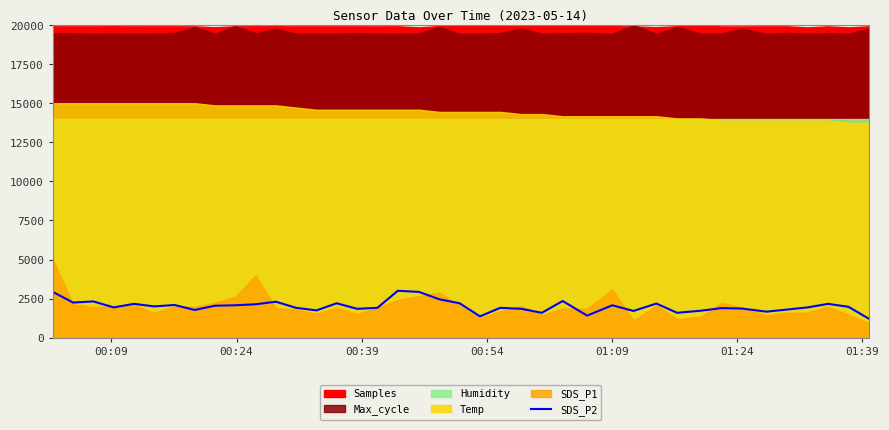

Reading left to right, extract all data points from this chart.

2927.3	2245.5	2318.2	1936.4	2163.6	2000.0	2090.9	1772.7	2045.5	2072.7	2136.4	2300.0	1909.1	1745.5	2200.0	1845.5	1909.1	3000.0	2927.3	2454.5	2200.0	1363.6	1909.1	1845.5	1590.9	2345.5	1409.1	2072.7	1709.1	2181.8	1590.9	1727.3	1890.9	1863.6	1663.6	1800.0	1936.4	2163.6	1972.7	1209.1